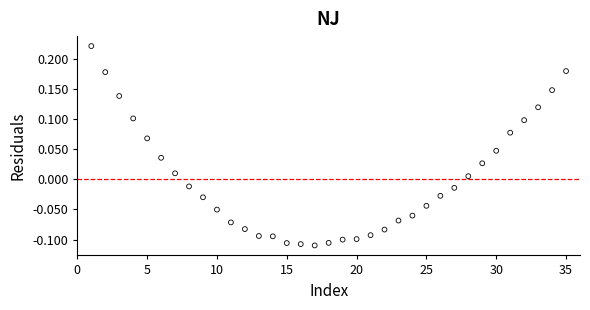

What is the range of Y values (max minus min)?

0.3